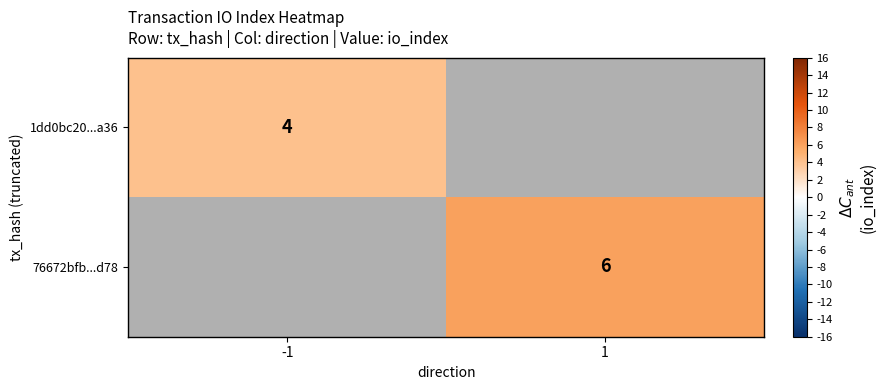

What is the maximum value shown in the chart?

6.0